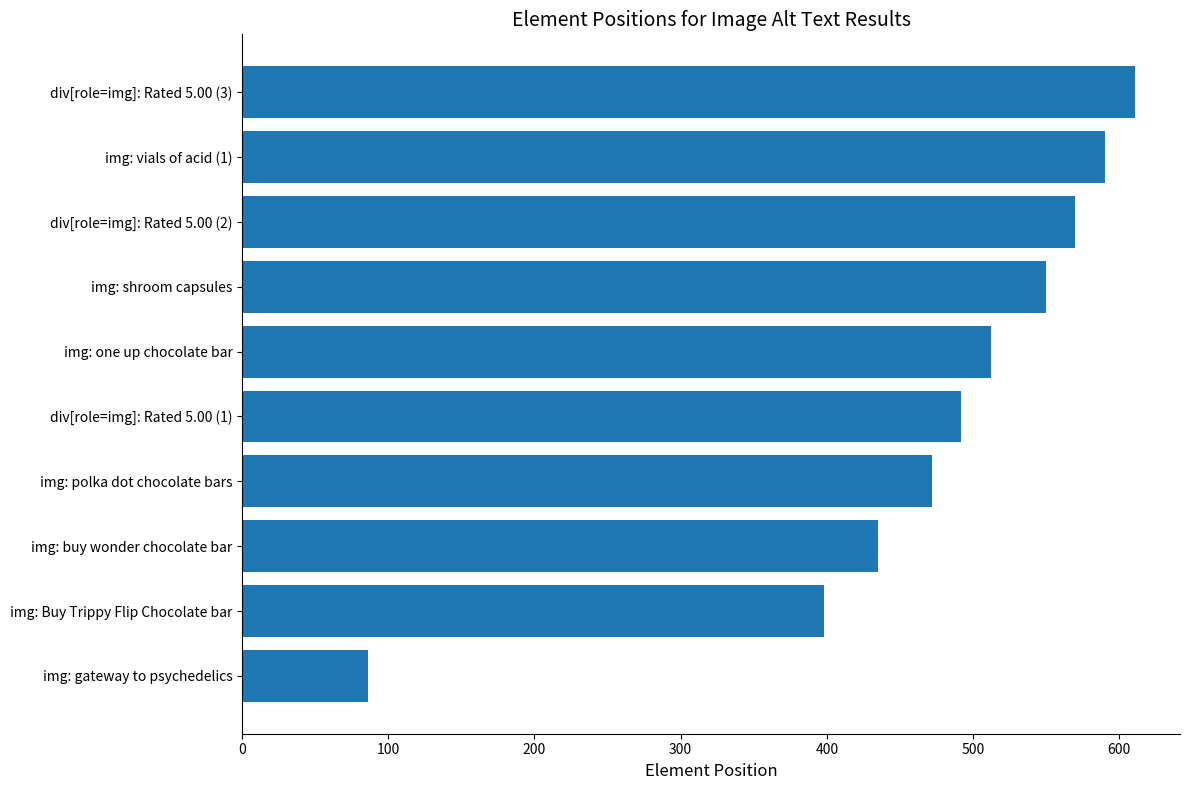

Reading top to bottom, extract all data points from this chart.

div[role=img]: Rated 5.00 (3)=611	img: vials of acid (1)=590	div[role=img]: Rated 5.00 (2)=570	img: shroom capsules=550	img: one up chocolate bar=512	div[role=img]: Rated 5.00 (1)=492	img: polka dot chocolate bars=472	img: buy wonder chocolate bar=435	img: Buy Trippy Flip Chocolate bar=398	img: gateway to psychedelics=86